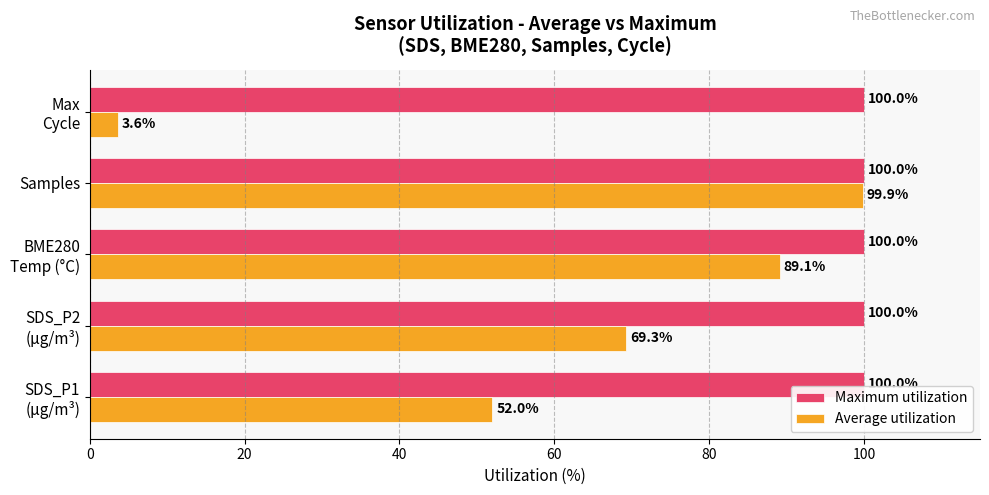

What is the greatest value displayed?

100.0